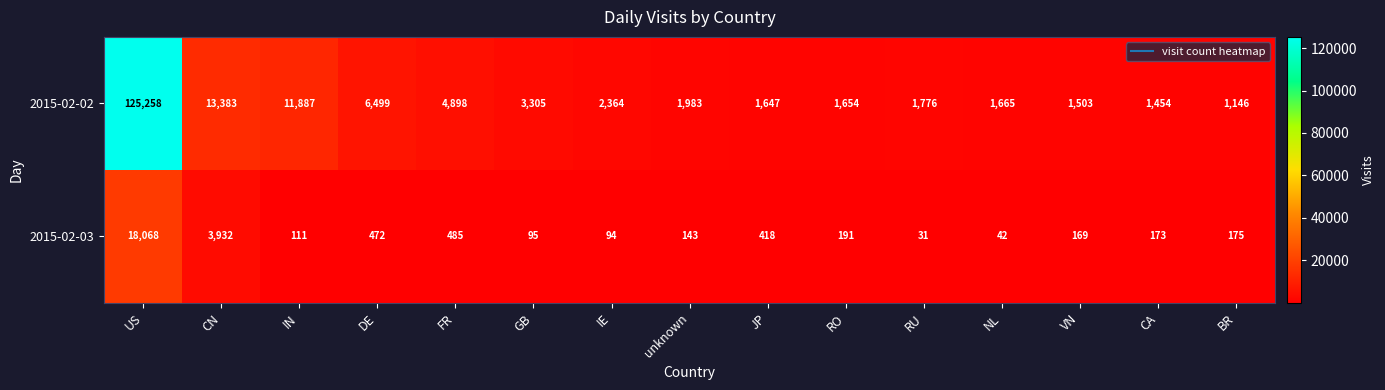

What is the difference between the 2015-02-03 values at US and IN?

17957